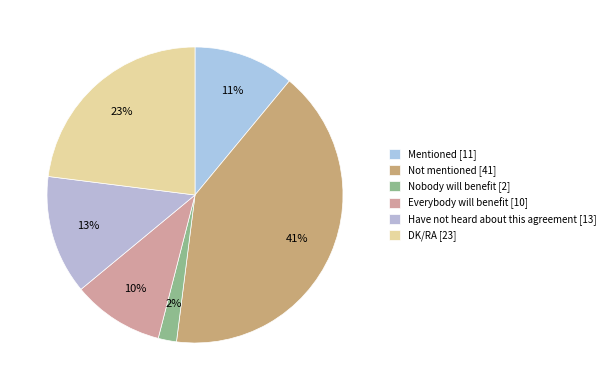

Does any single category account for the majority?

No